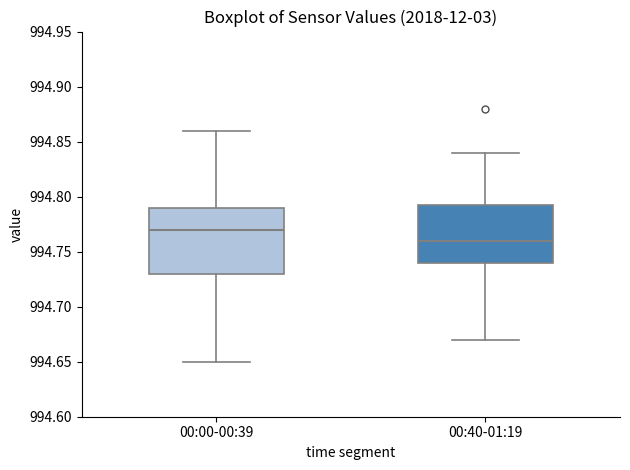

Comparing the boxes themselves (not the whiskers), which one is the tallest?

00:00-00:39